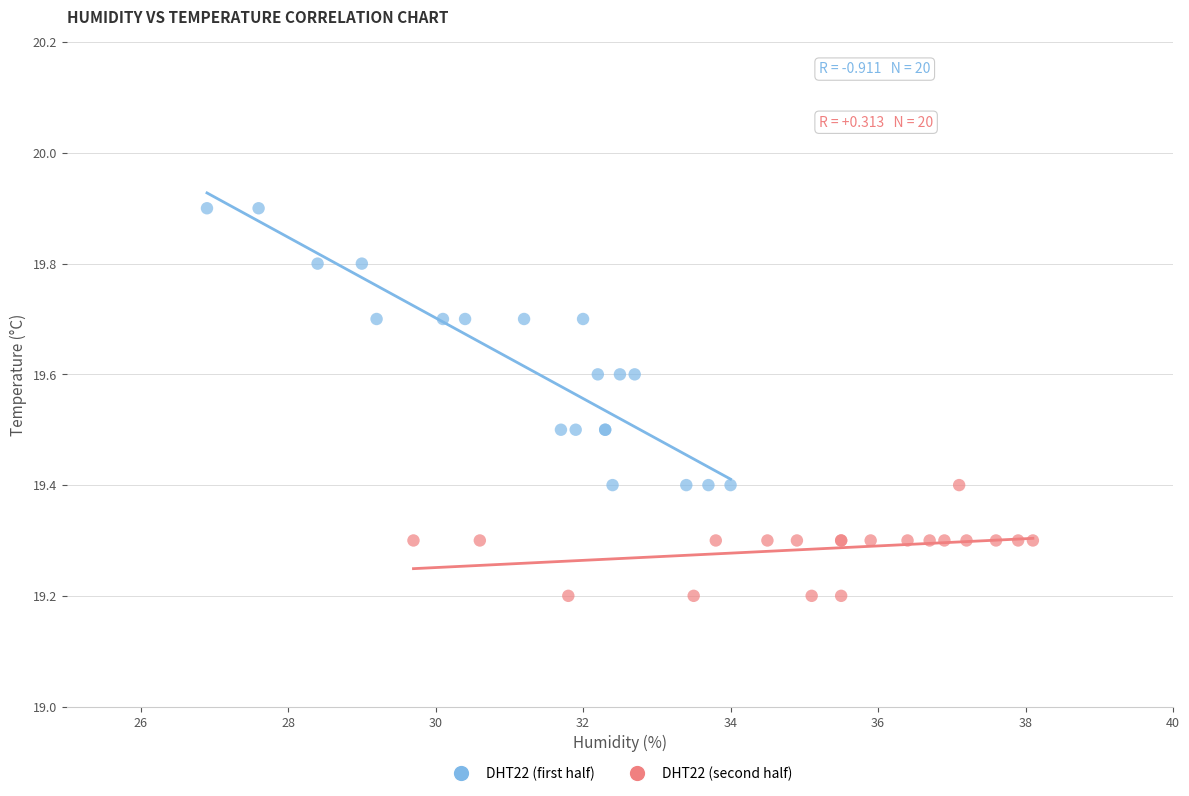

Which series contains the lowest Y value?

DHT22 (second half)